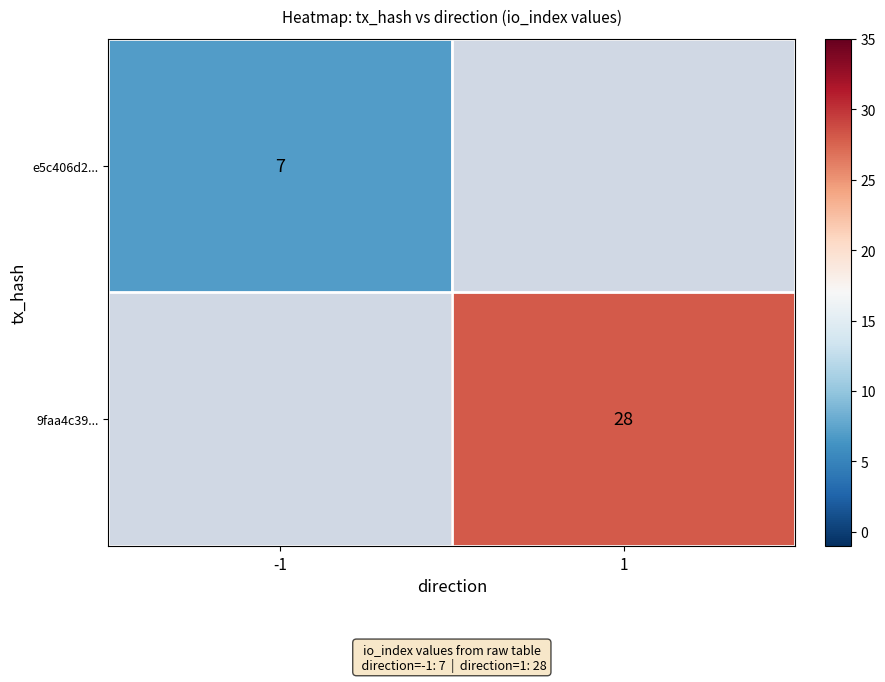

The value of 9faa4c39... at 1 is 28. True or false?

True